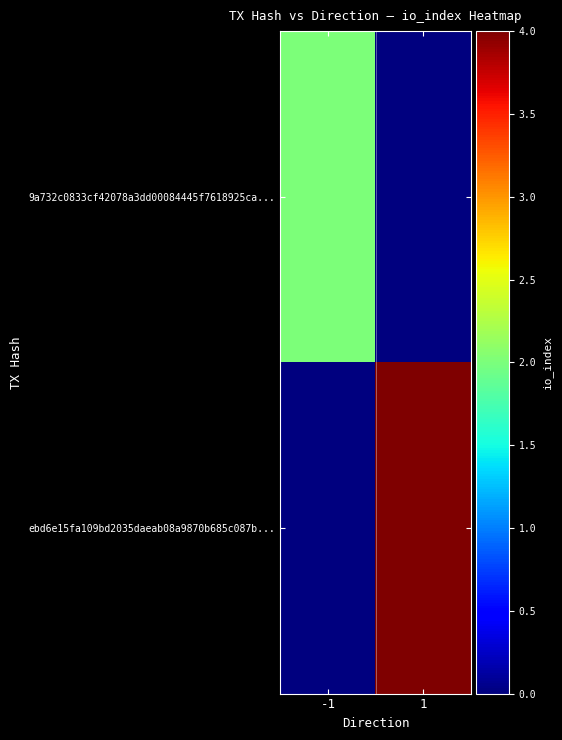

At how many categories does at least one series exceed 1?

2